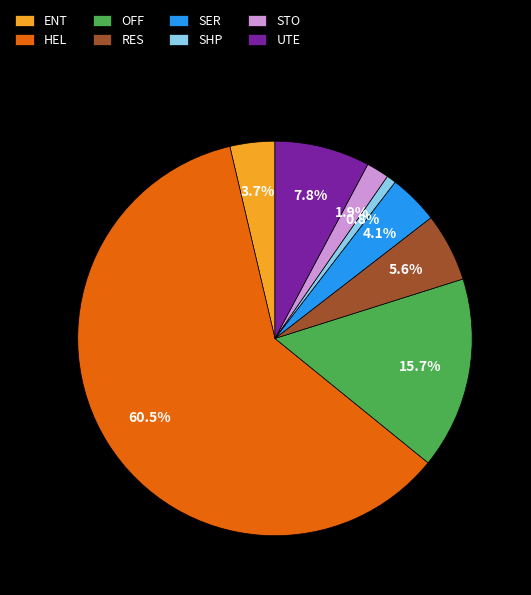

Does SER represent more than half of the total?

No